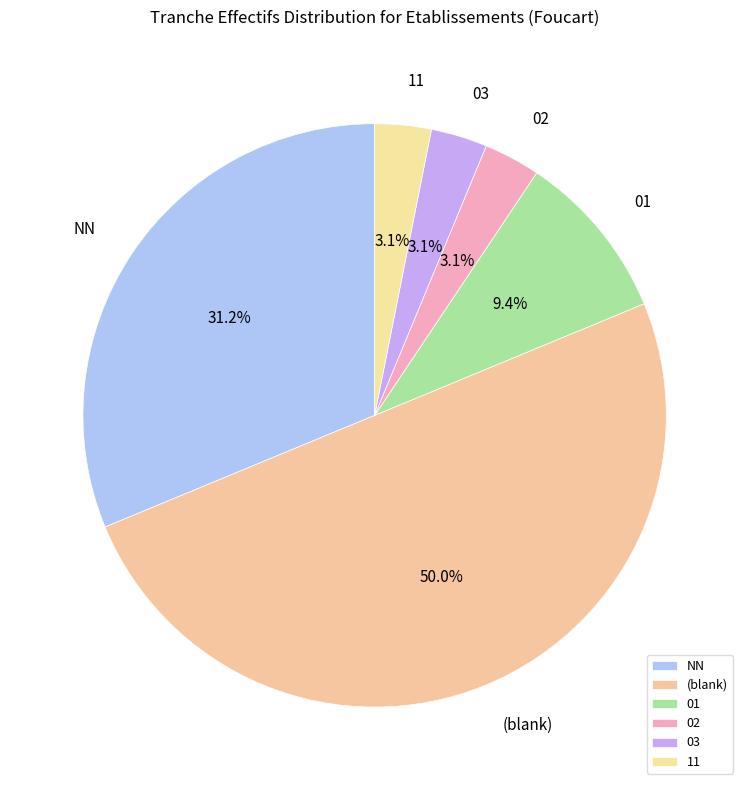

Count the number of slices in the pie.

6